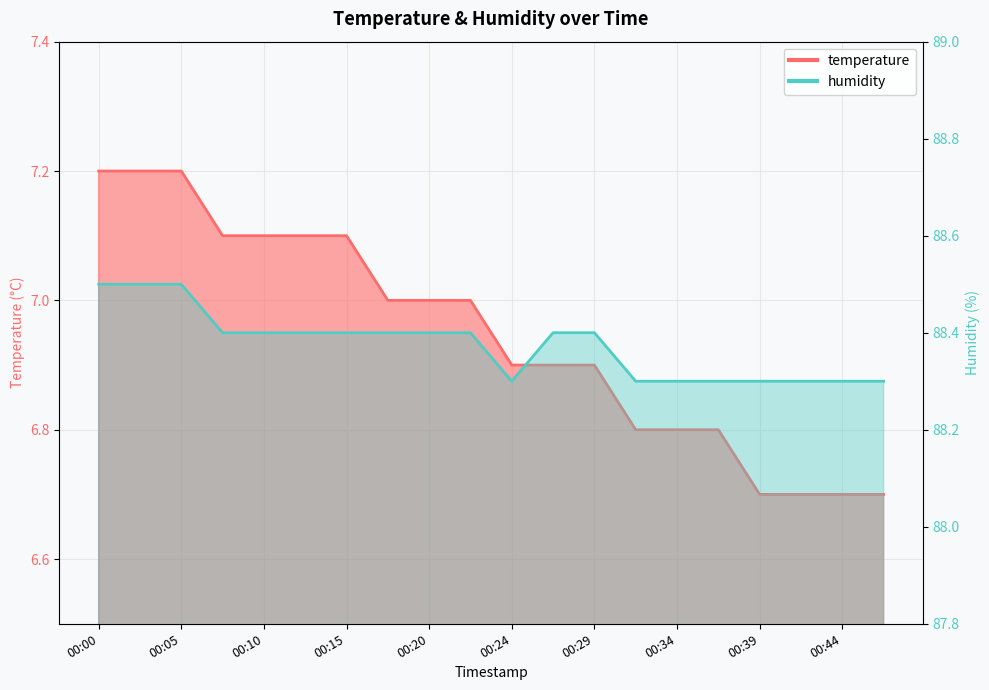

What is the total value across all series at 00:17?

95.4